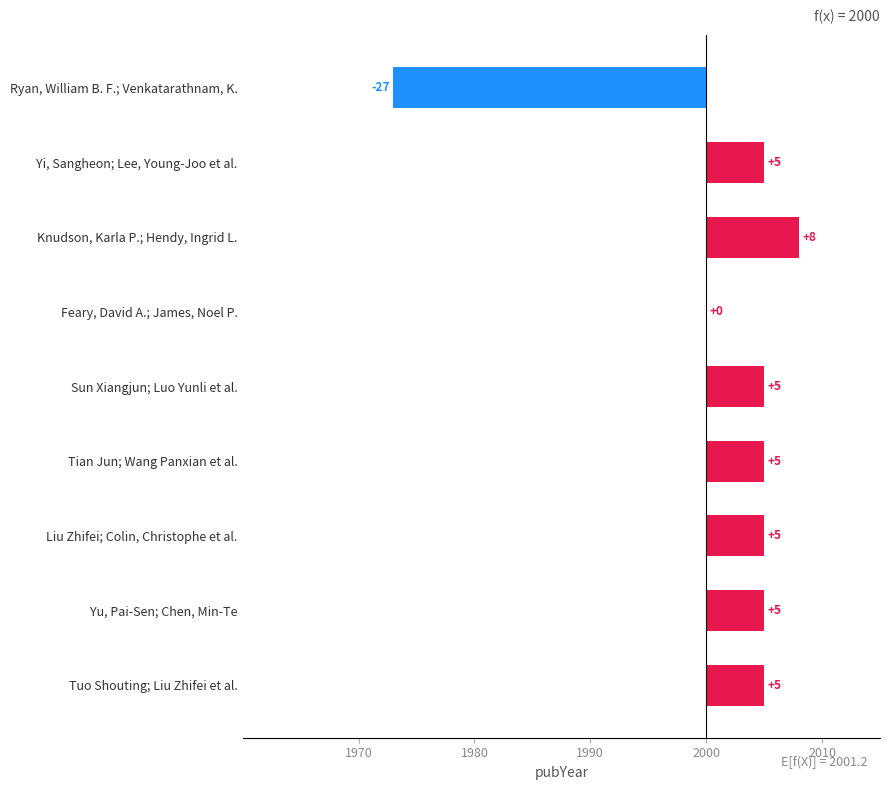

What is the ratio of the value at Tian Jun; Wang Panxian et al. to the value at Yi, Sangheon; Lee, Young-Joo et al.?

1.0